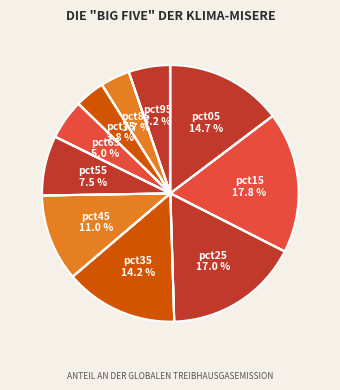

Is there a majority slice in this chart?

No